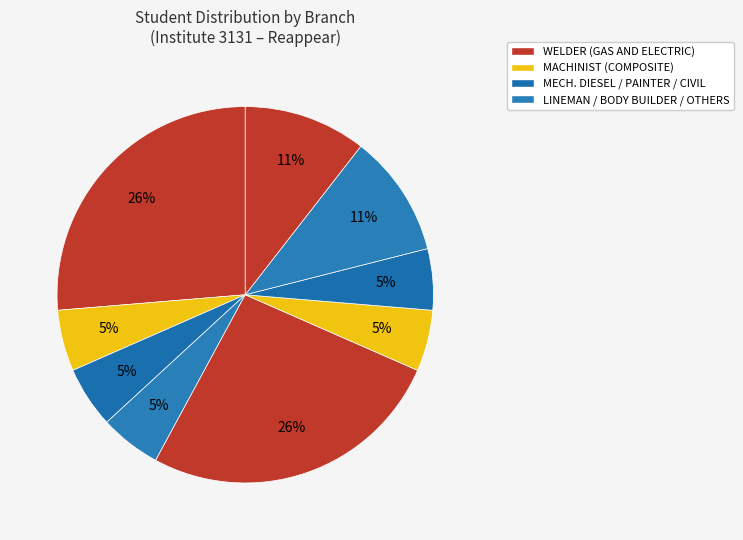

Count the number of slices in the pie.

9